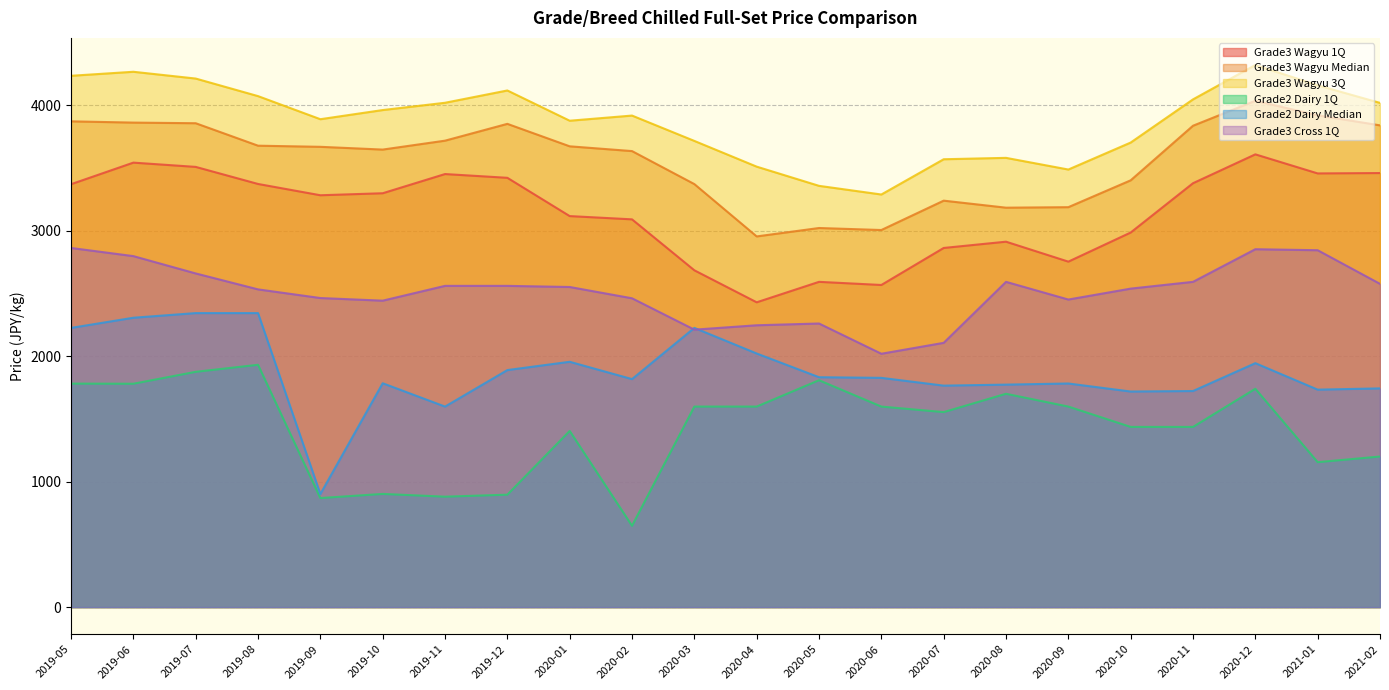

At which label does Grade2 Dairy Median reach its minimum?

2019-09